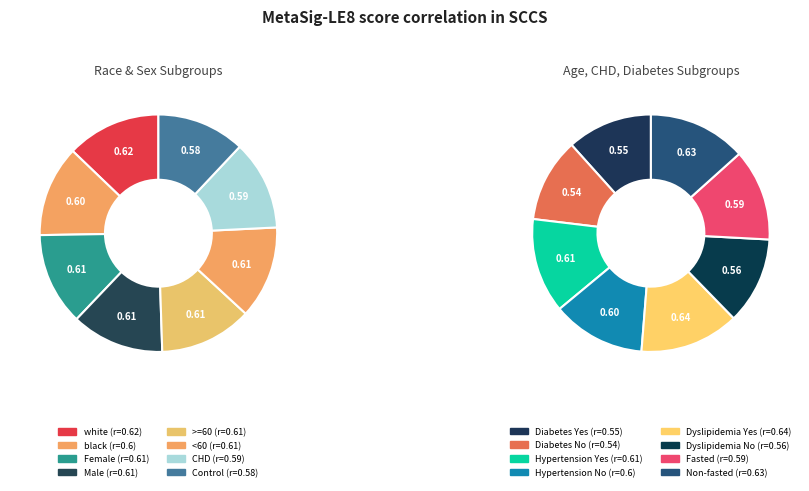

Does black account for over 50% of the chart?

No